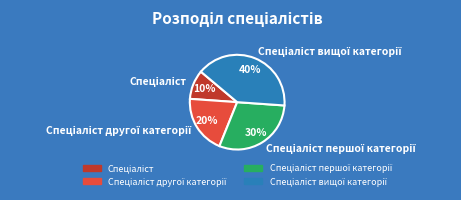

Is there any slice that represents more than half of the pie?

No